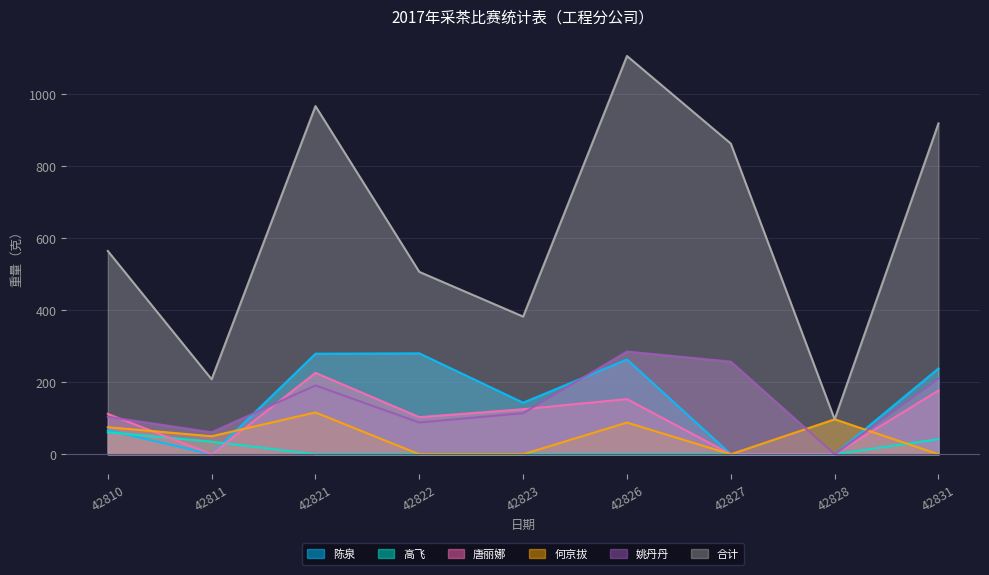

Where does the 何京拔 series first go above 50?

42810